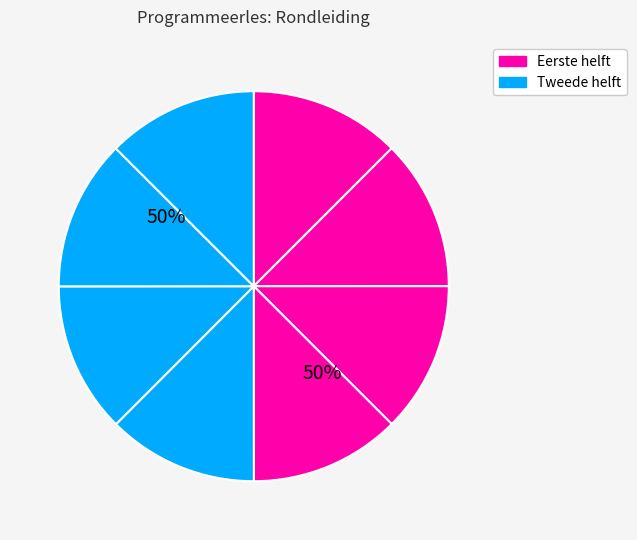

Is there a majority slice in this chart?

No